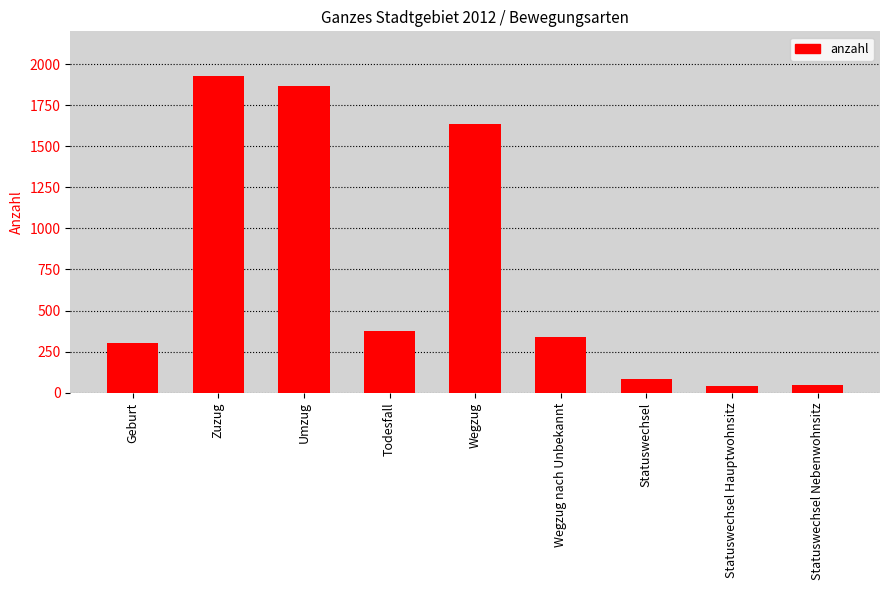

What is the maximum value shown in the chart?

1928